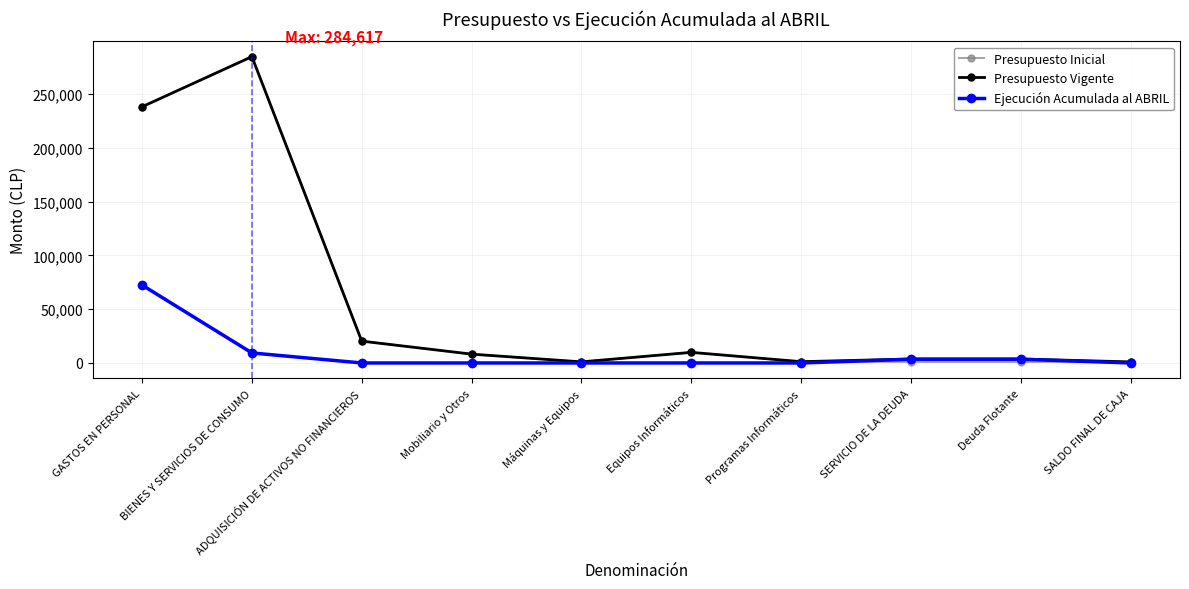

What is the maximum value shown in the chart?

284617